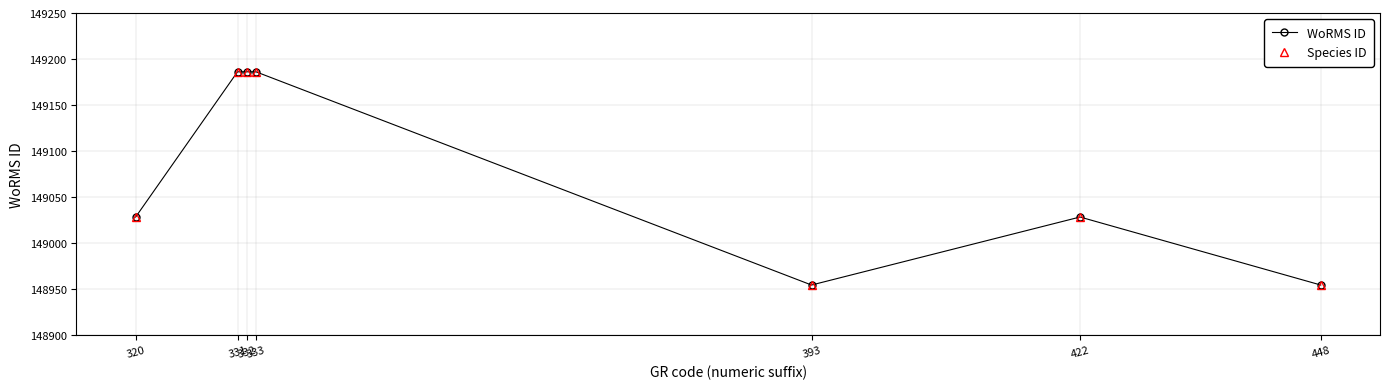

How many interior local valleys does the Species ID series have?

1